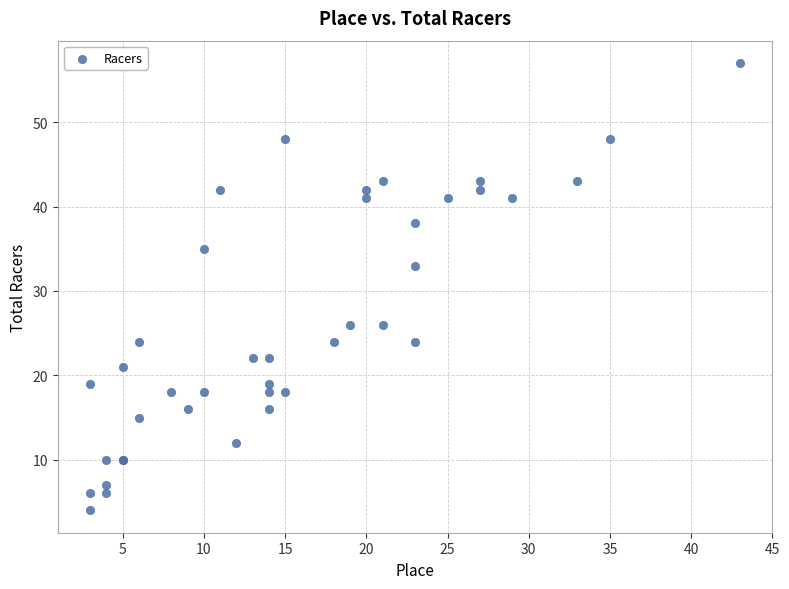

What Y value in the scatter plot is closest to 30?

33